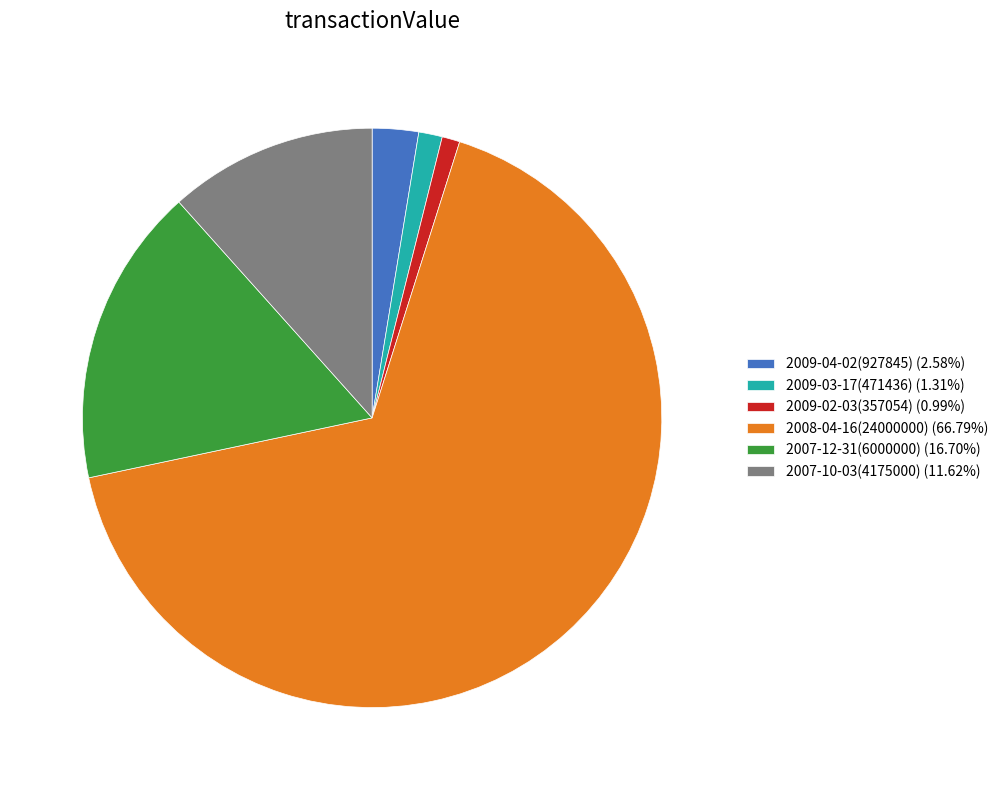

How many slices are in this pie chart?

6